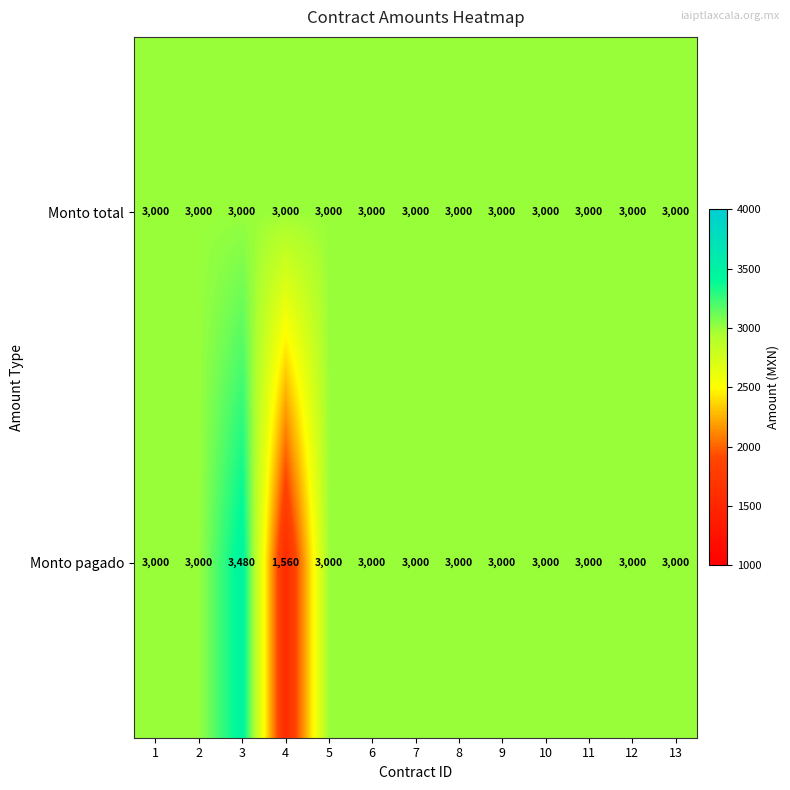

At which category does the chart reach its peak across all series?

3